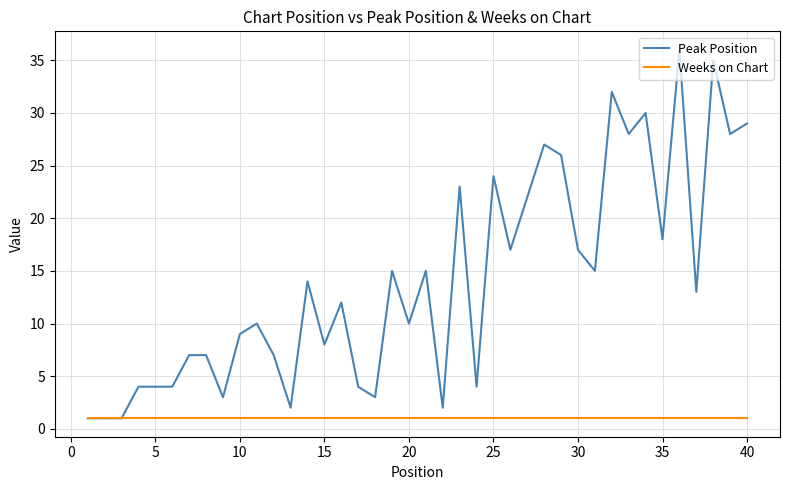

Which series has the largest total across all categories?

Peak Position